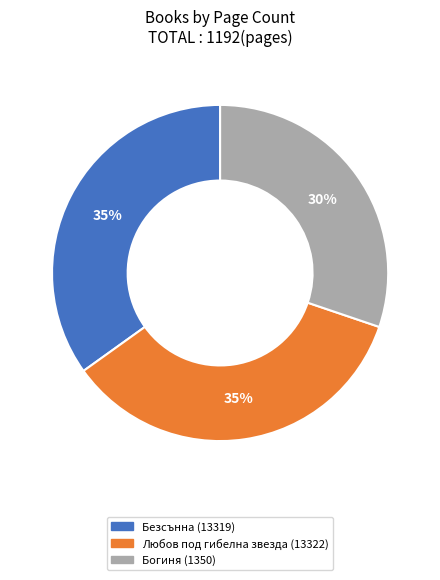

To the nearest percent, what is the combined percentage of Любов под гибелна звезда (13322) and Безсънна (13319)?

70%